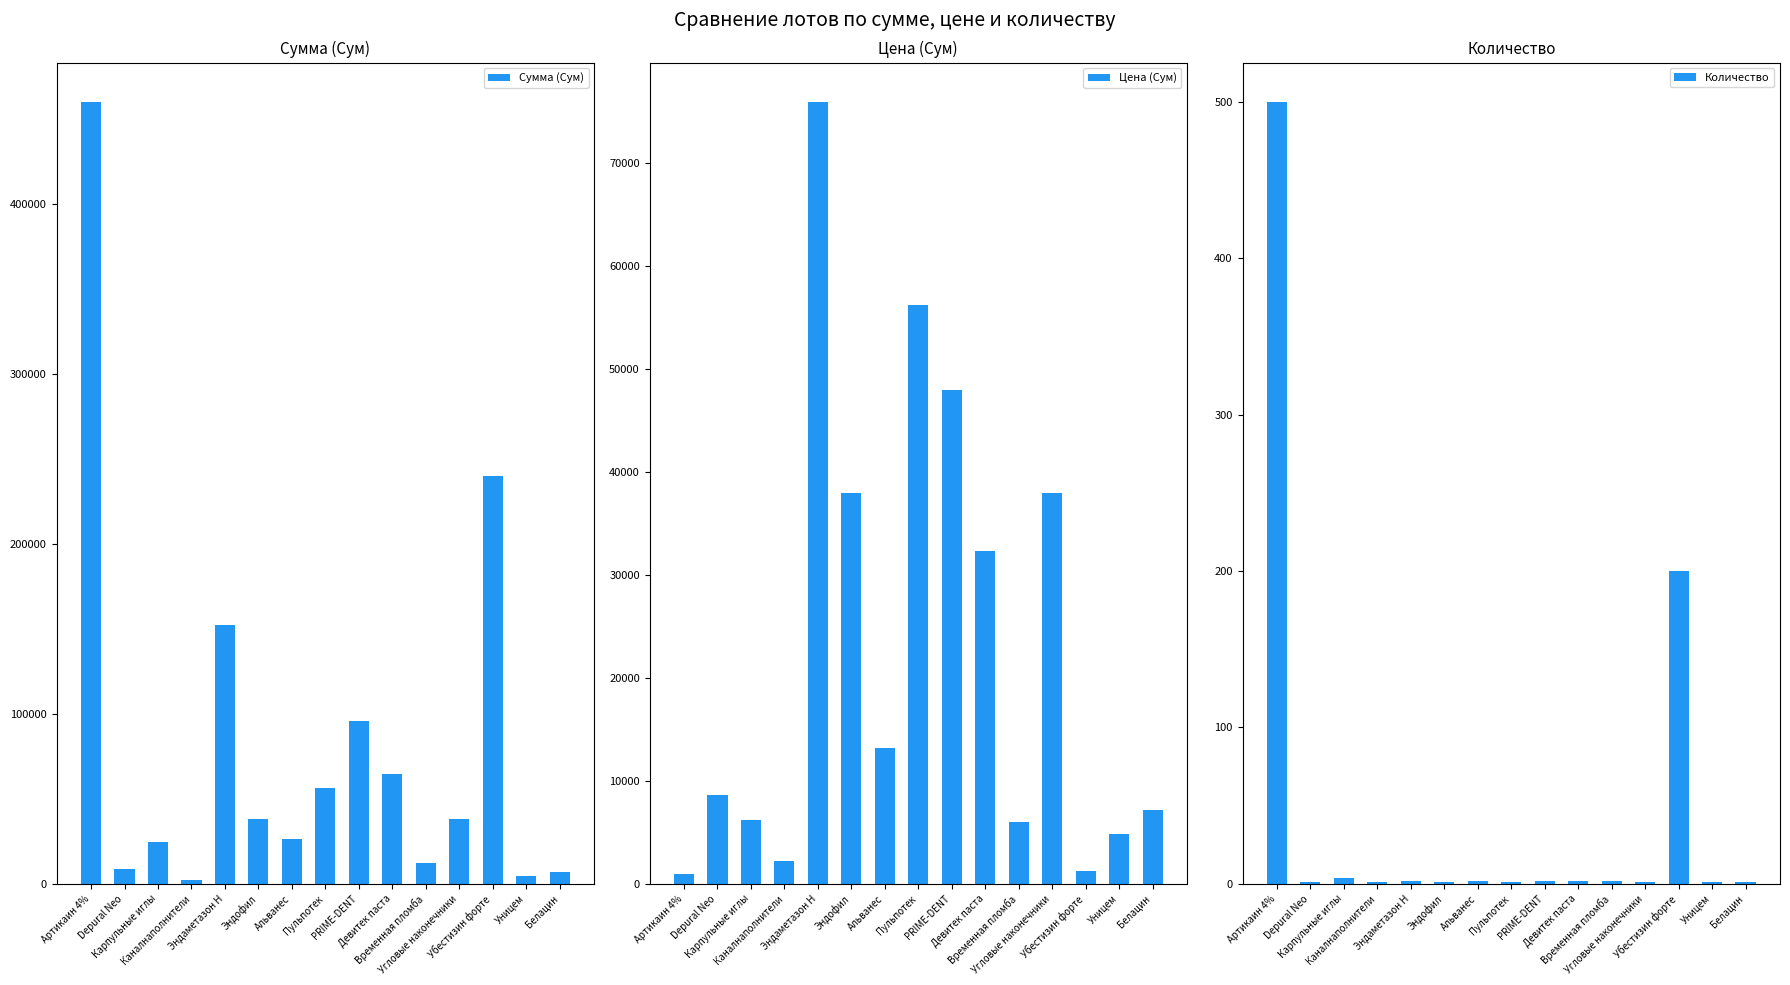

What is the label of the 4th bar from the left?

Каналнаполнители